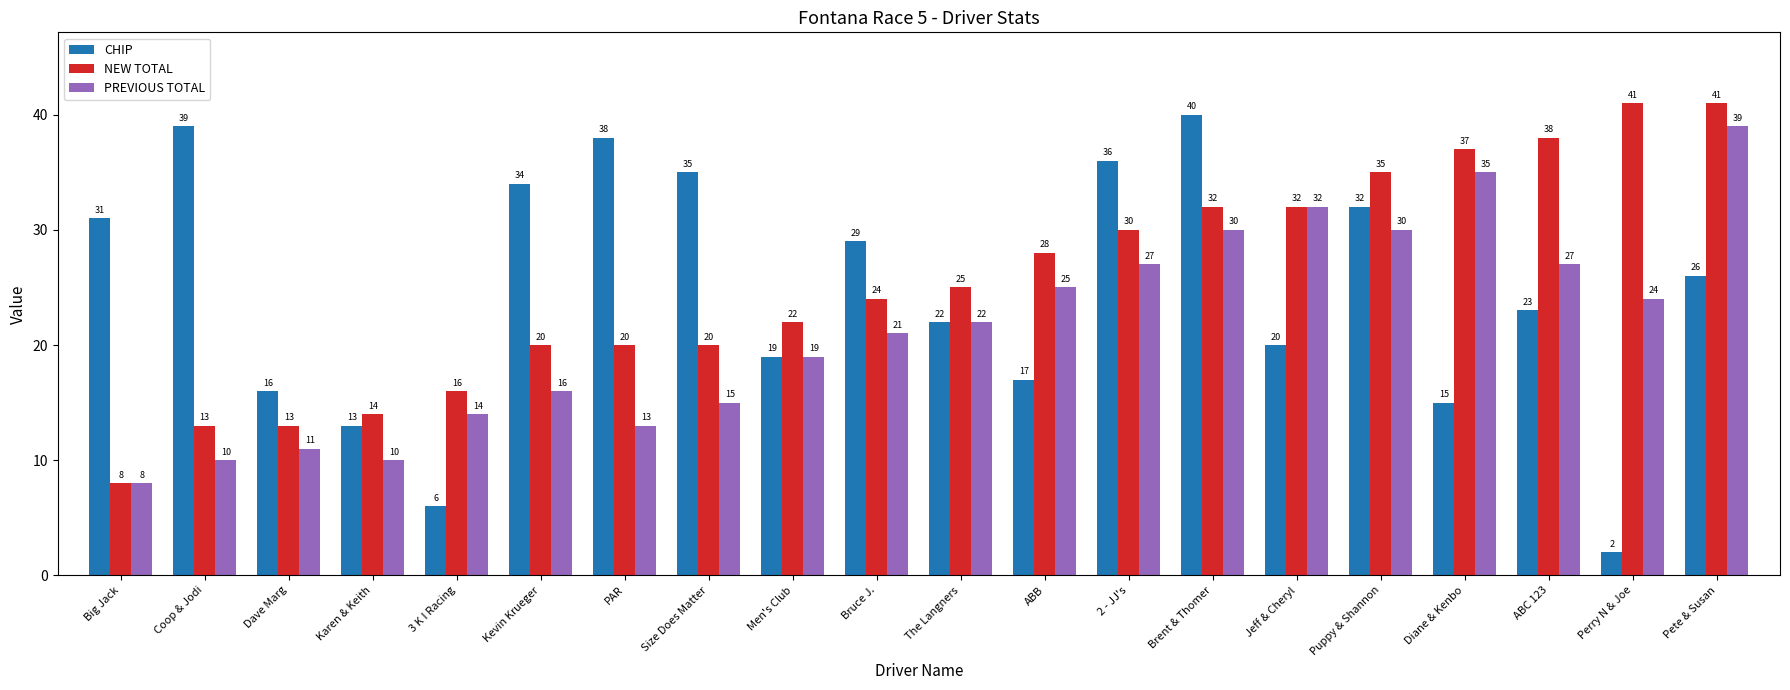

Reading right to left, what are all the values shown in this chart?

CHIP: 26	2	23	15	32	20	40	36	17	22	29	19	35	38	34	6	13	16	39	31
NEW TOTAL: 41	41	38	37	35	32	32	30	28	25	24	22	20	20	20	16	14	13	13	8
PREVIOUS TOTAL: 39	24	27	35	30	32	30	27	25	22	21	19	15	13	16	14	10	11	10	8